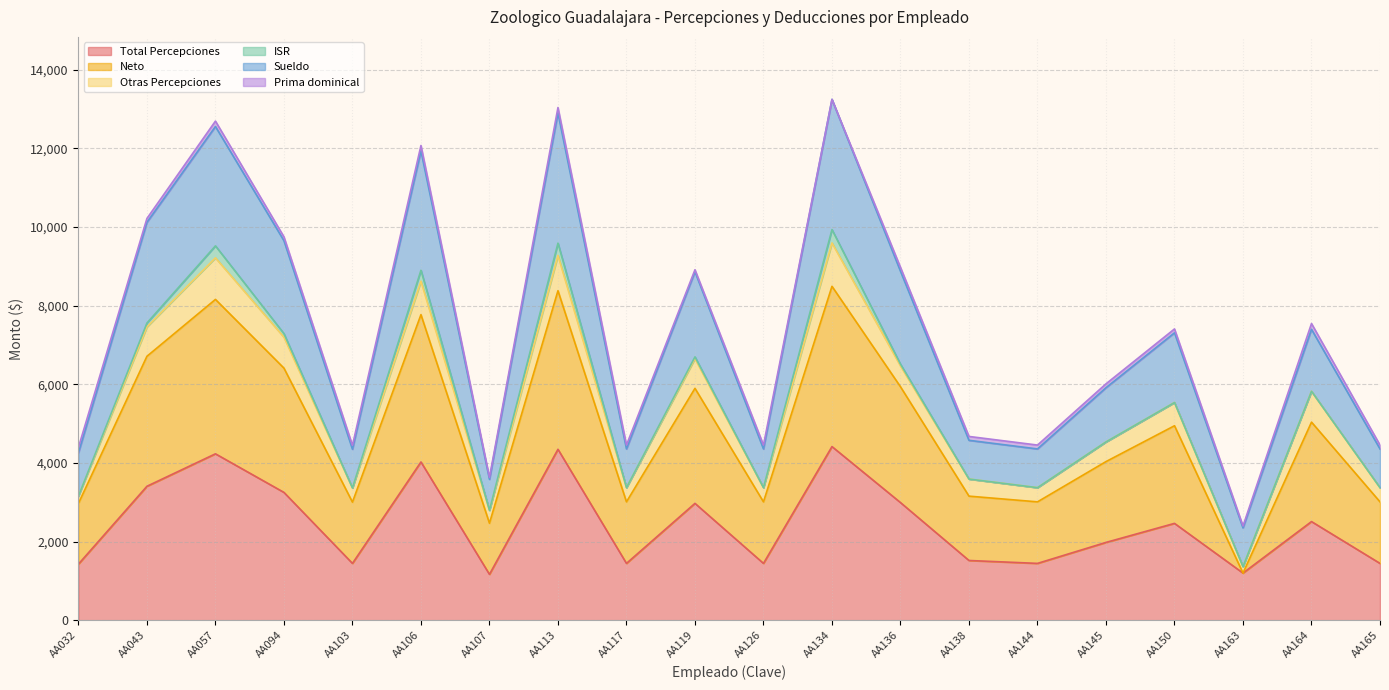

At which category does Neto reach its first local peak?

AA057